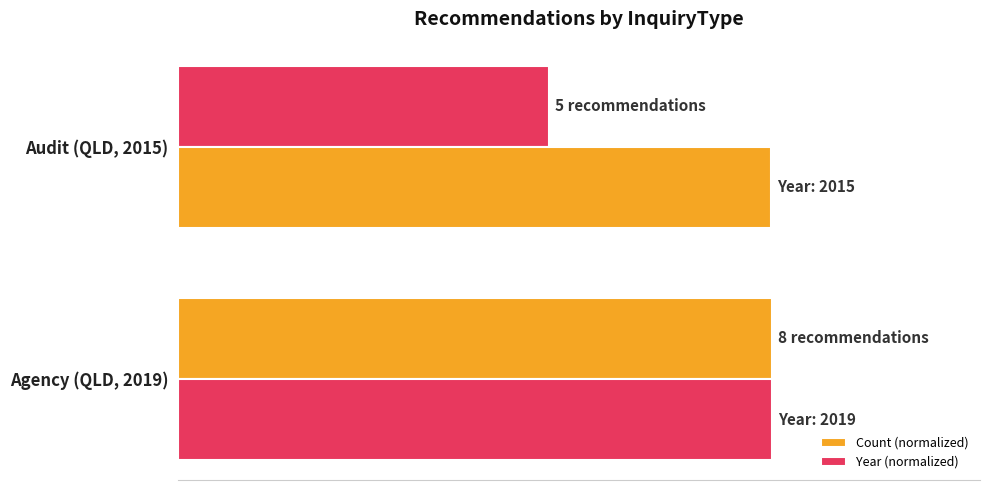

Reading left to right, list all the values displayed in this chart.

Count (normalized): 1.0	0.6
Year (normalized): 1.0	1.0